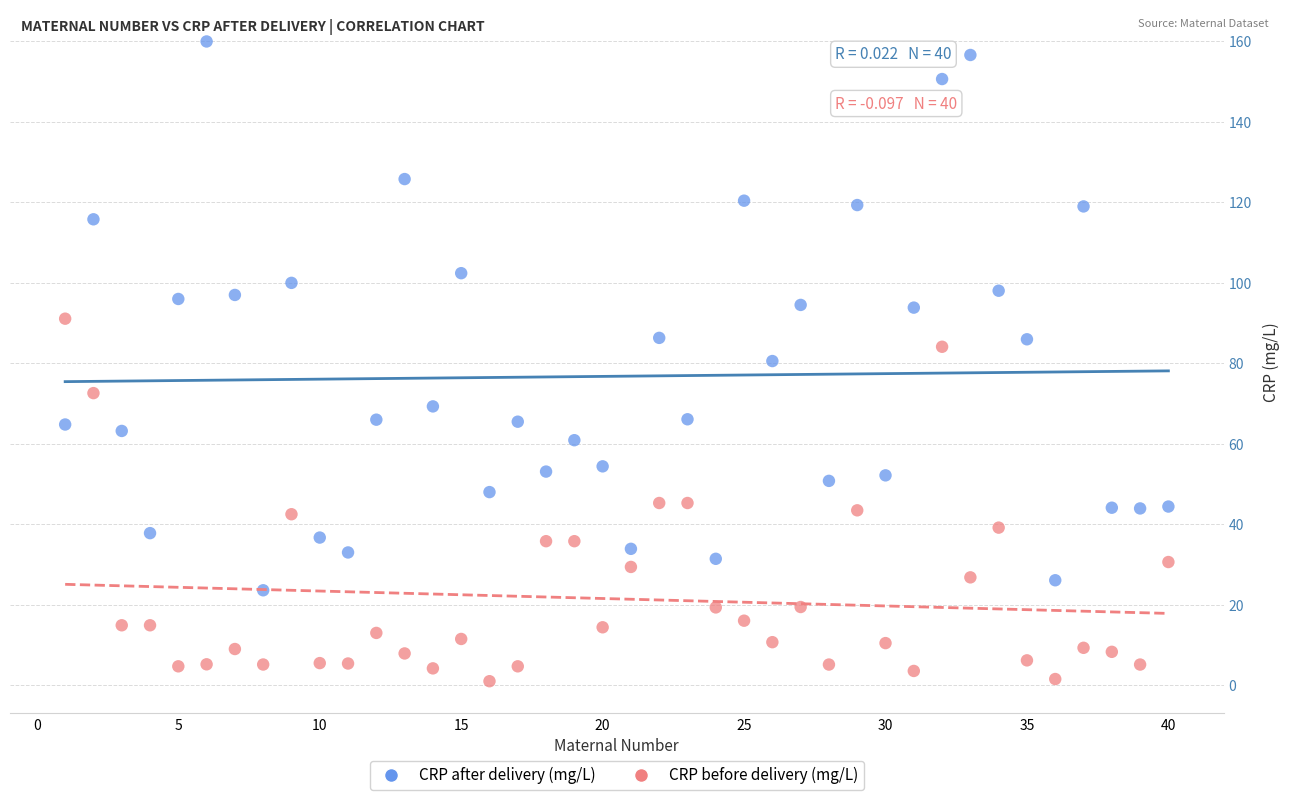

Which series contains the highest Y value?

CRP after delivery (mg/L)